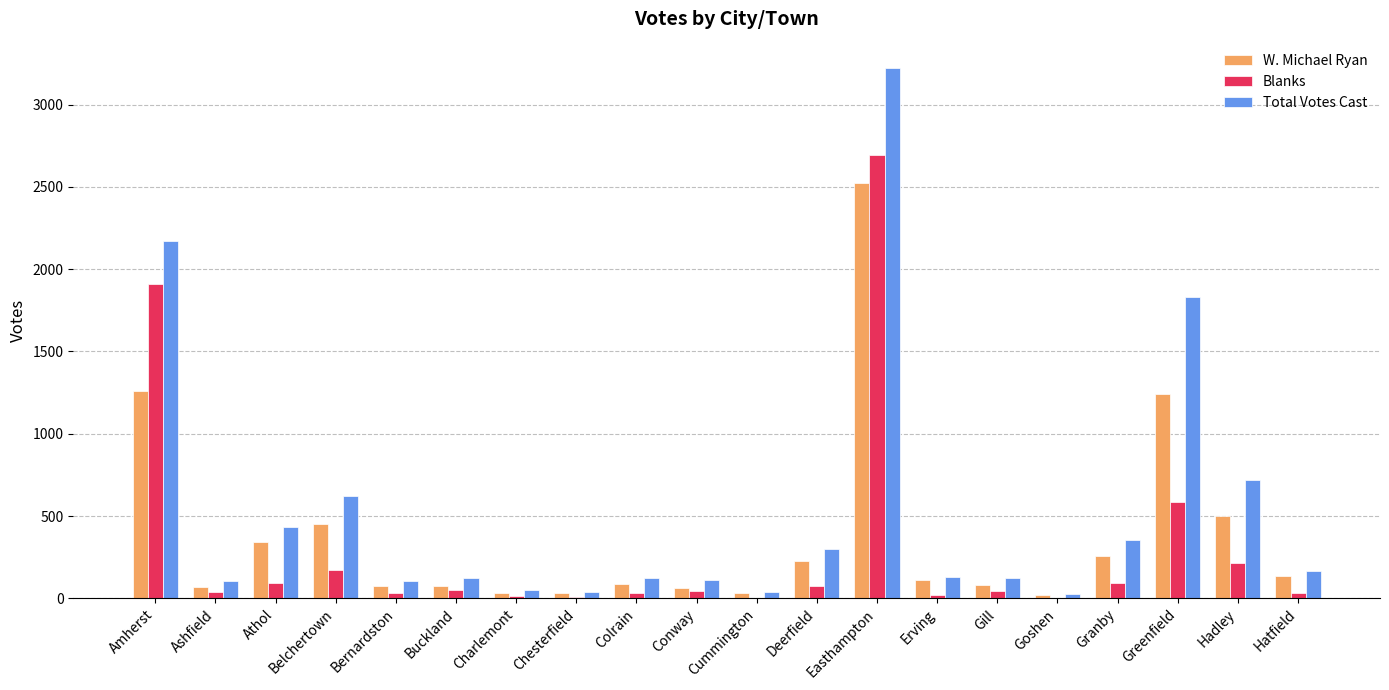

Are the bars horizontal?

No